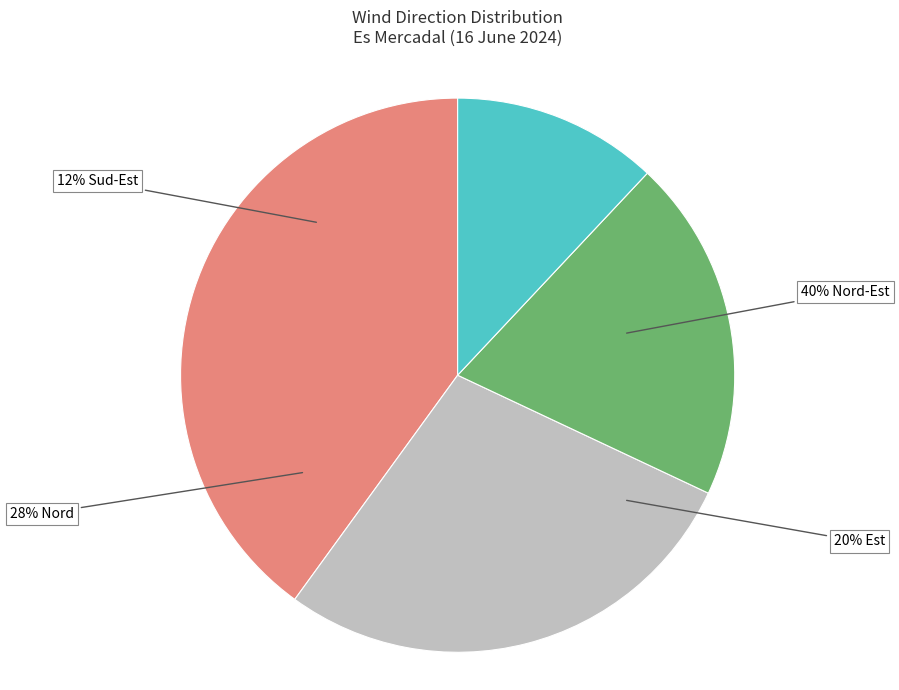

Rank the categories by value from lowest to highest.

Sud-Est, Est, Nord, Nord-Est